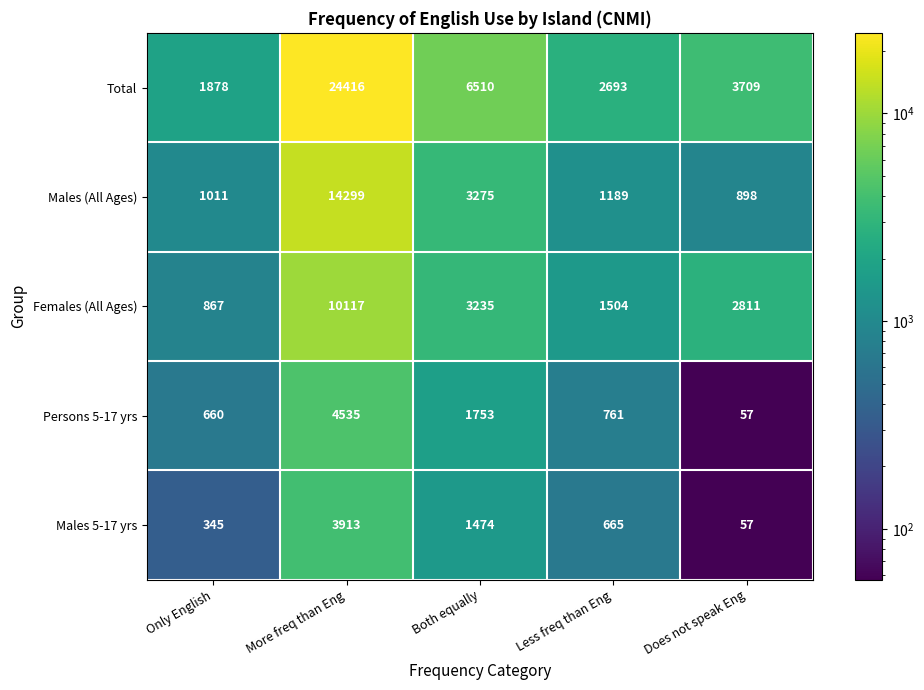

Reading left to right, list all the values displayed in this chart.

Total: Only English=1878	More freq than Eng=24416	Both equally=6510	Less freq than Eng=2693	Does not speak Eng=3709
Males (All Ages): Only English=1011	More freq than Eng=14299	Both equally=3275	Less freq than Eng=1189	Does not speak Eng=898
Females (All Ages): Only English=867	More freq than Eng=10117	Both equally=3235	Less freq than Eng=1504	Does not speak Eng=2811
Persons 5-17 yrs: Only English=660	More freq than Eng=4535	Both equally=1753	Less freq than Eng=761	Does not speak Eng=57
Males 5-17 yrs: Only English=345	More freq than Eng=3913	Both equally=1474	Less freq than Eng=665	Does not speak Eng=57